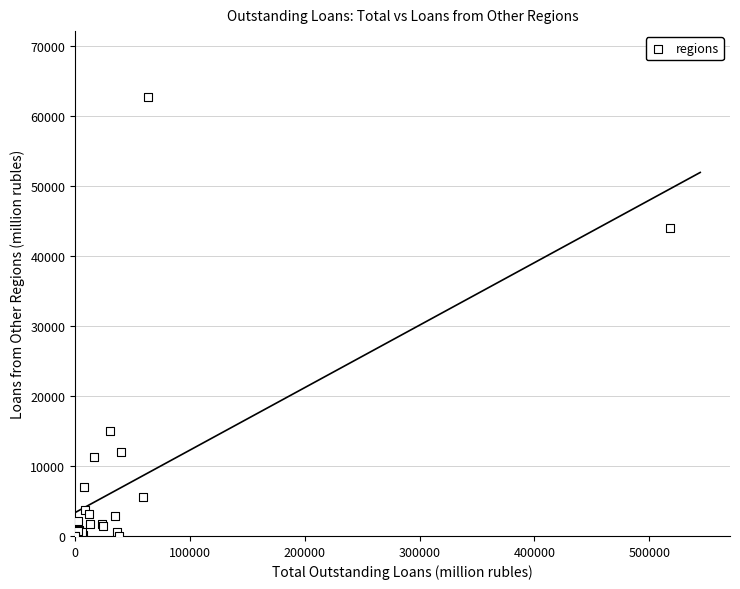

What Y value in the scatter plot is closest to 31344?

44027